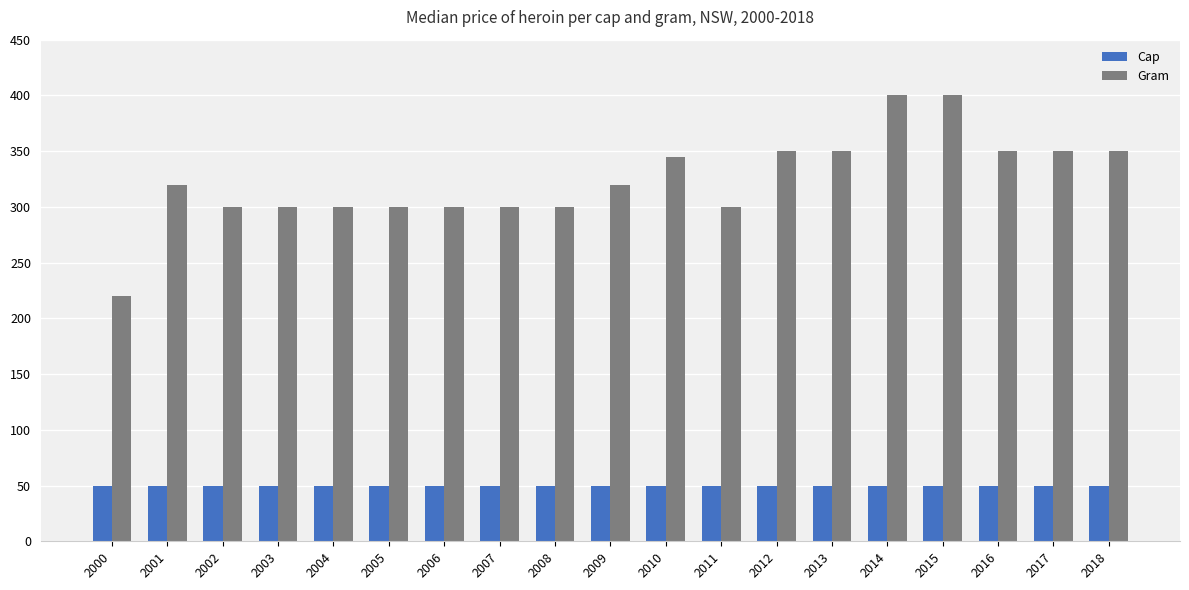

What is the sum of the Gram values at 2002 and 2017?

650